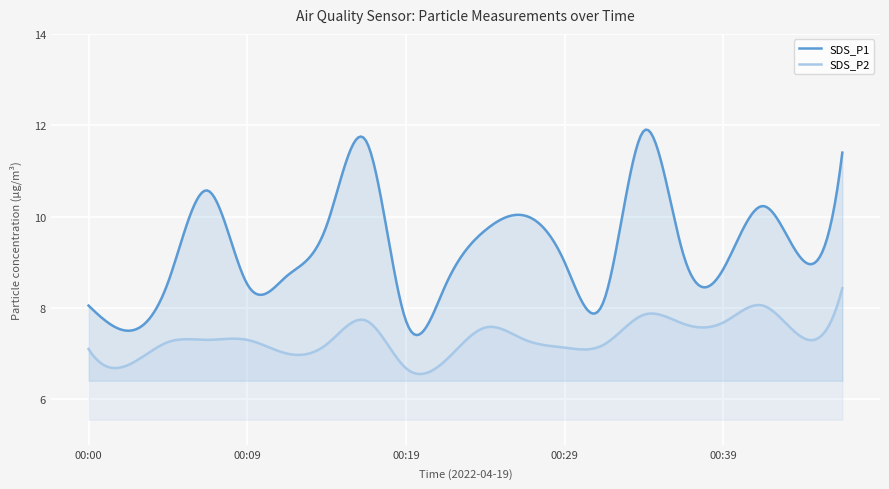

Which series has the widest spread of values?

SDS_P1